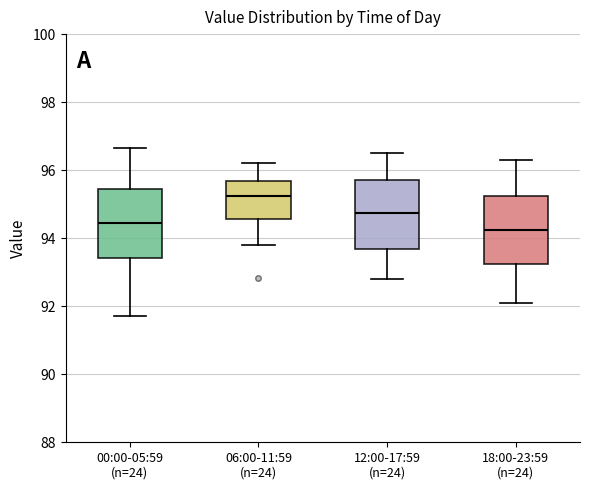

Which box's median line is the highest?

06:00-11:59 (n=24)